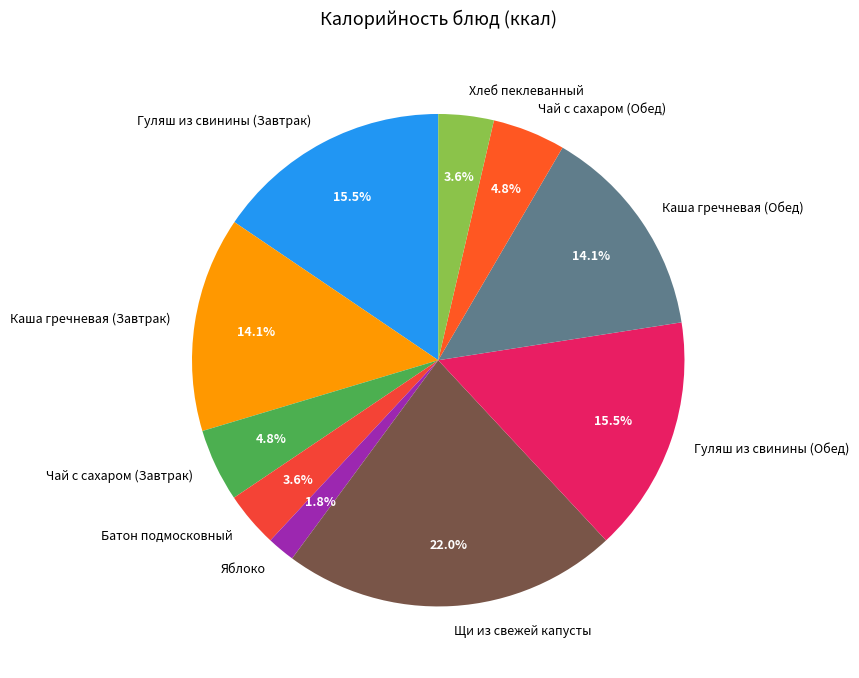

What percentage is the Каша гречневая (Обед) slice, to the nearest percent?

14%